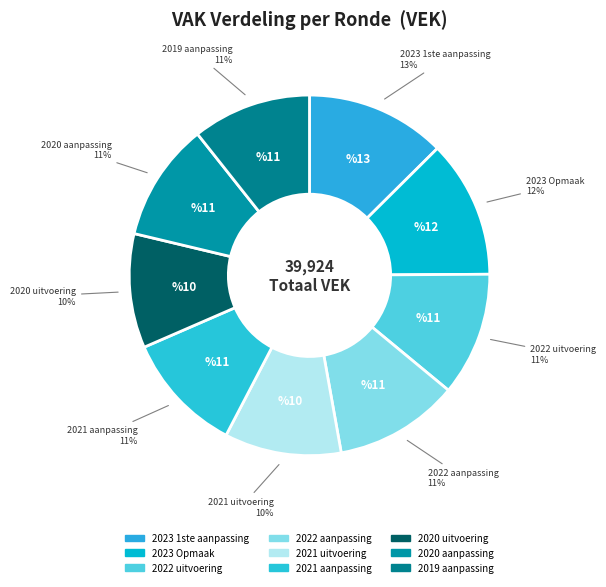

Count the number of slices in the pie.

9